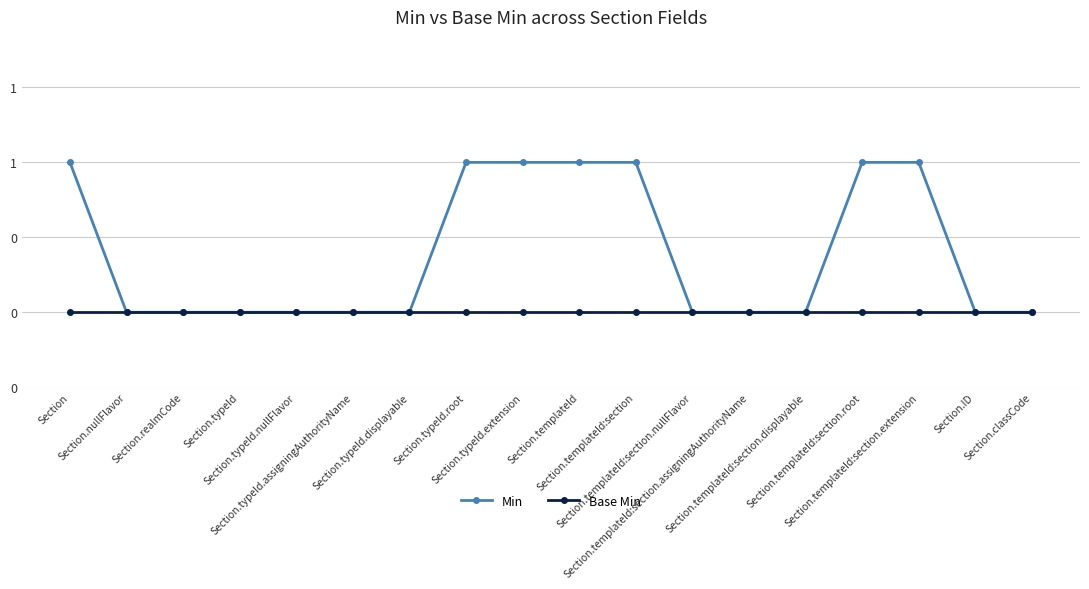

What are all the series names shown in the legend?

Min, Base Min